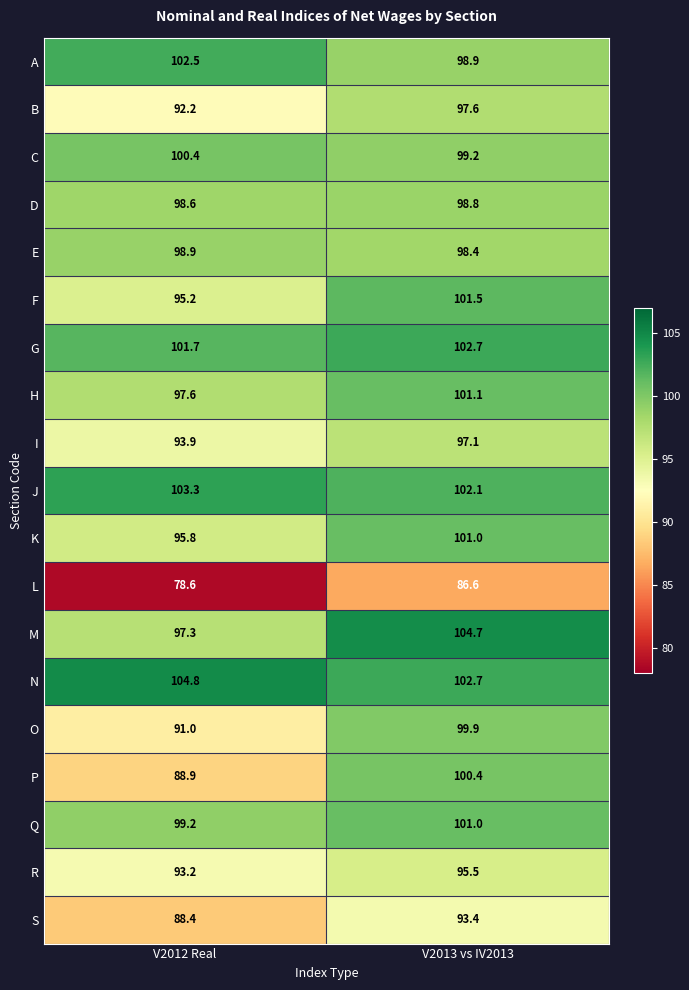

The value of H at V2013 vs IV2013 is 177.7. True or false?

False